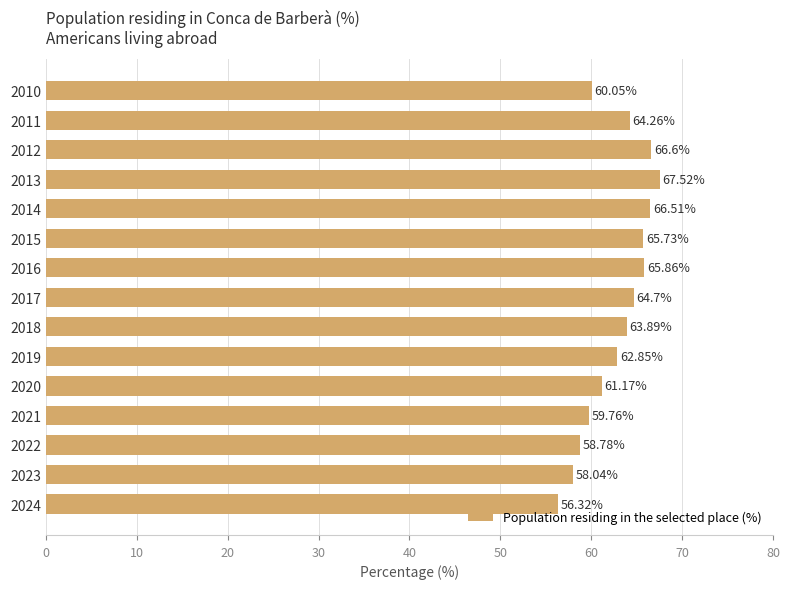

List the labels in order of value, largest first.

2013, 2012, 2014, 2016, 2015, 2017, 2011, 2018, 2019, 2020, 2010, 2021, 2022, 2023, 2024